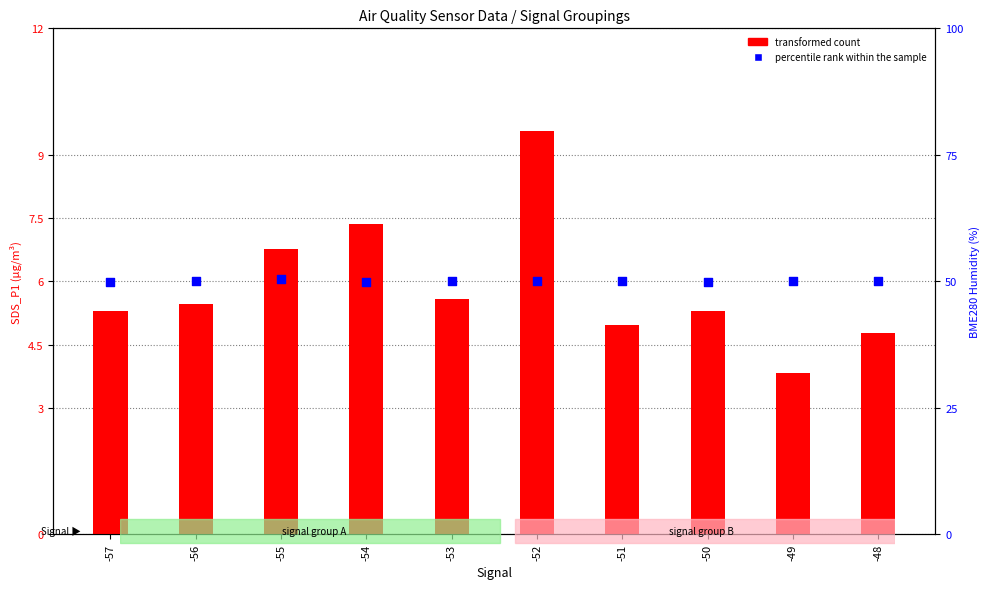

At which category is the sum across all series the highest?

-52